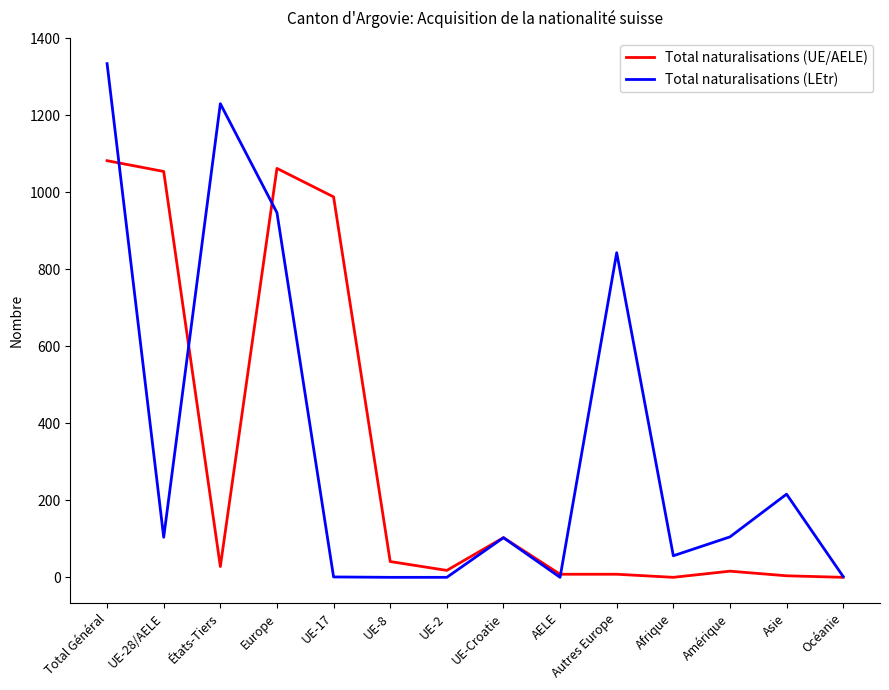

Rank the series by their average value, from lowest to highest.

Total naturalisations (UE/AELE), Total naturalisations (LEtr)